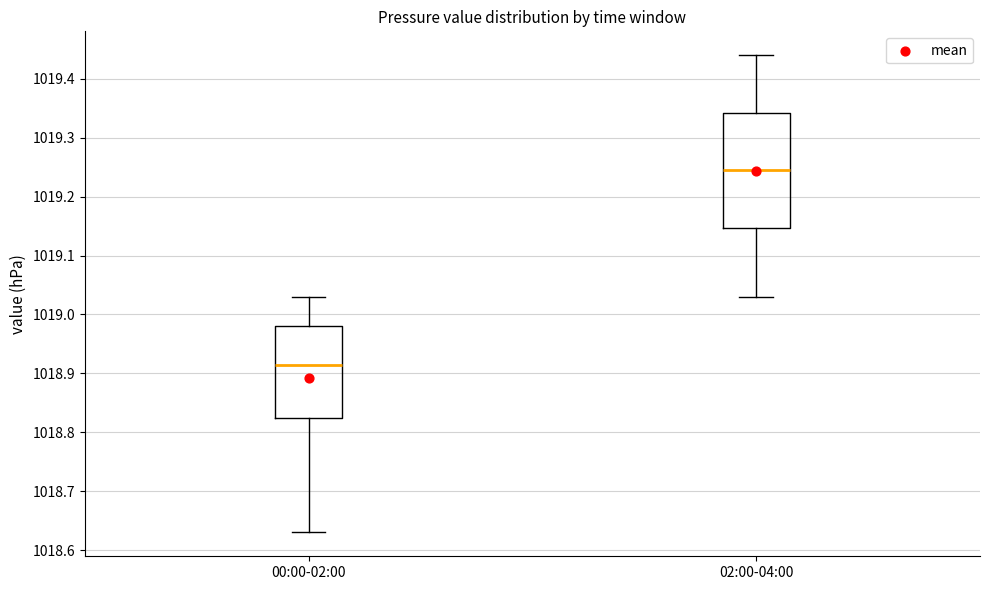

Which box has the highest median line?

02:00-04:00